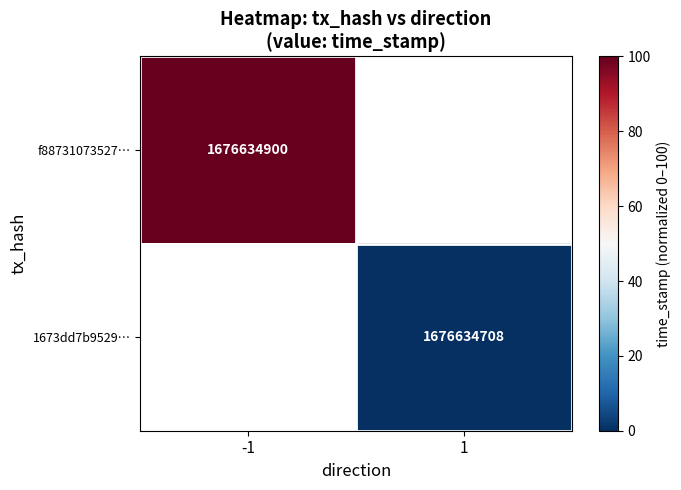

True or false: f88731073527… has a value of 1676634900 at -1.

True